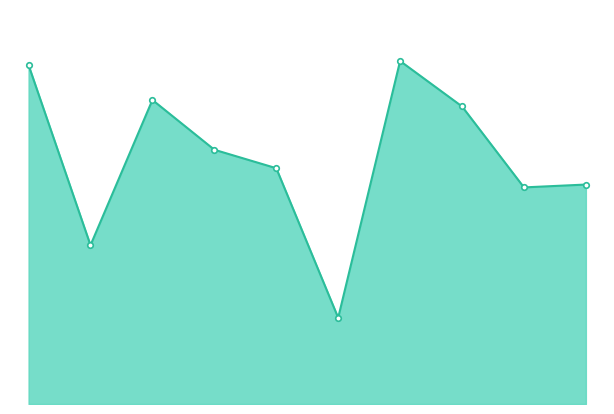

What is the change in value from 0 to 7?

-42.3